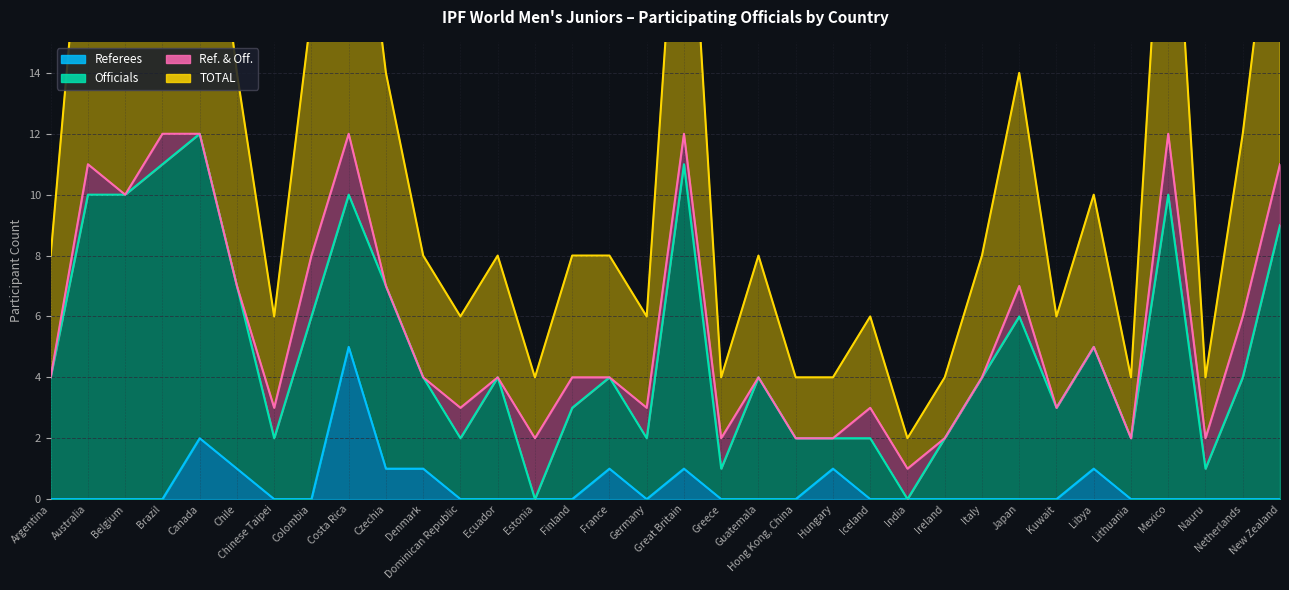

True or false: Referees has a value of 0 at Ecuador.

True